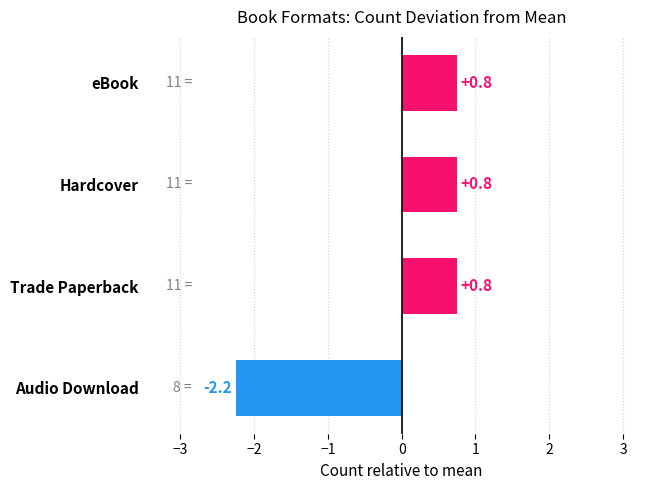

Which category has the lowest value across all series?

Audio Download